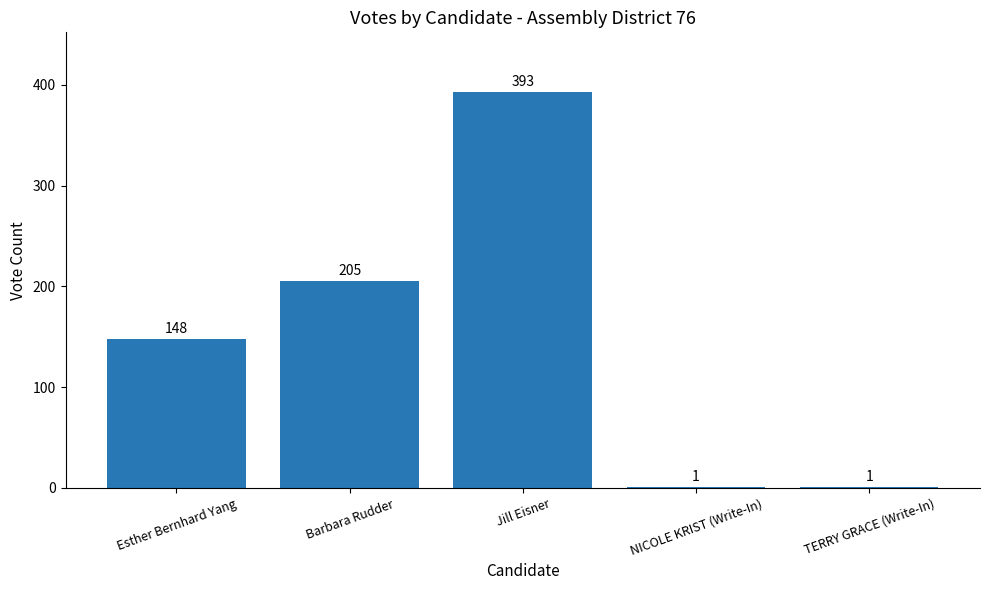

How many distinct data groups are displayed?

1